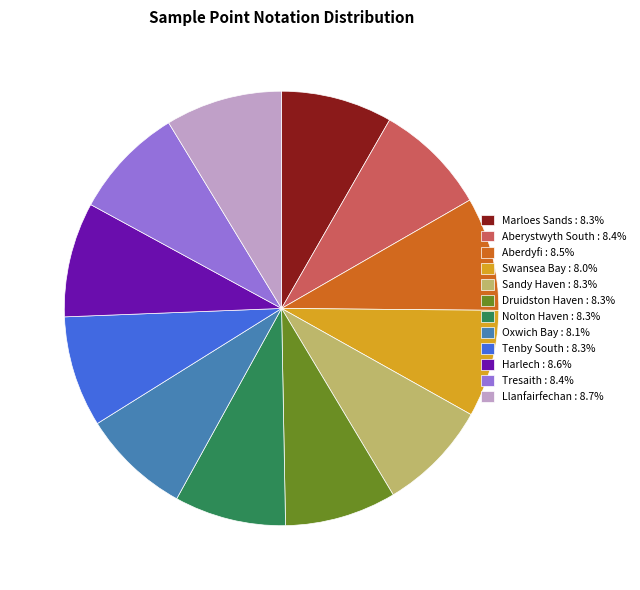

What is the ratio of the value at Sandy Haven : 8.3% to the value at Llanfairfechan : 8.7%?

1.0